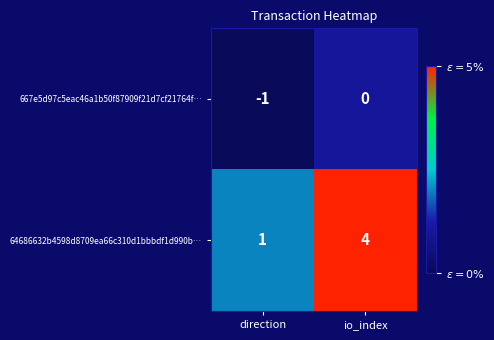

Rank the series by their average value, from highest to lowest.

64686632b4598d8709ea66c310d1bbbdf1d990b…, 667e5d97c5eac46a1b50f87909f21d7cf21764f…